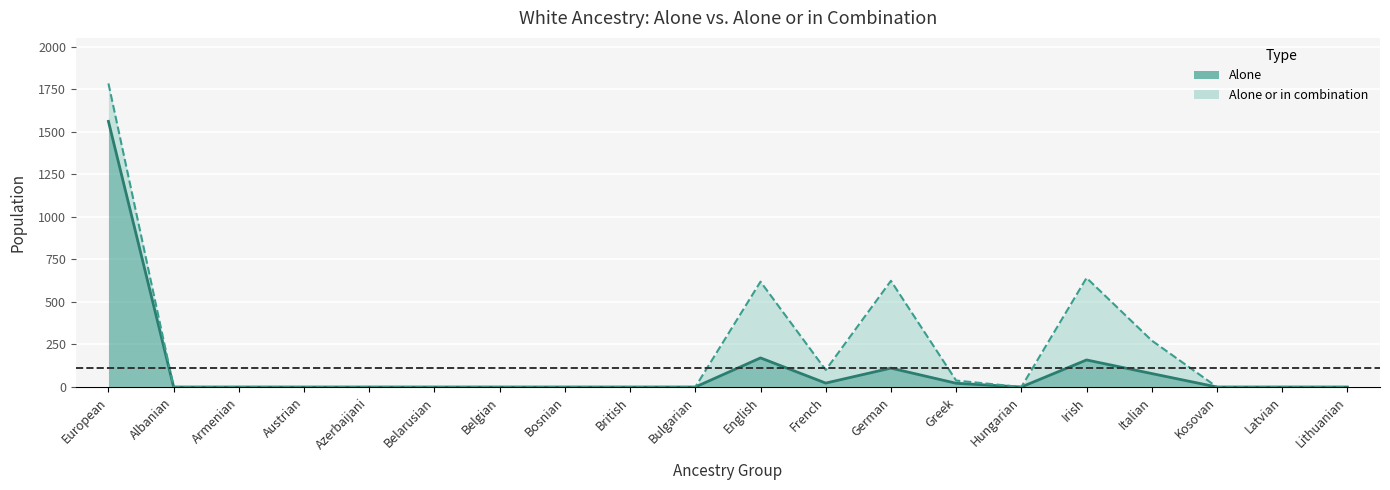

How many lines are shown in the chart?

2